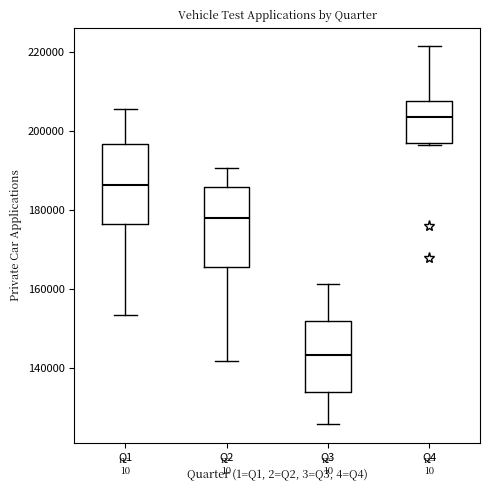

Which box has the highest median line?

Q4